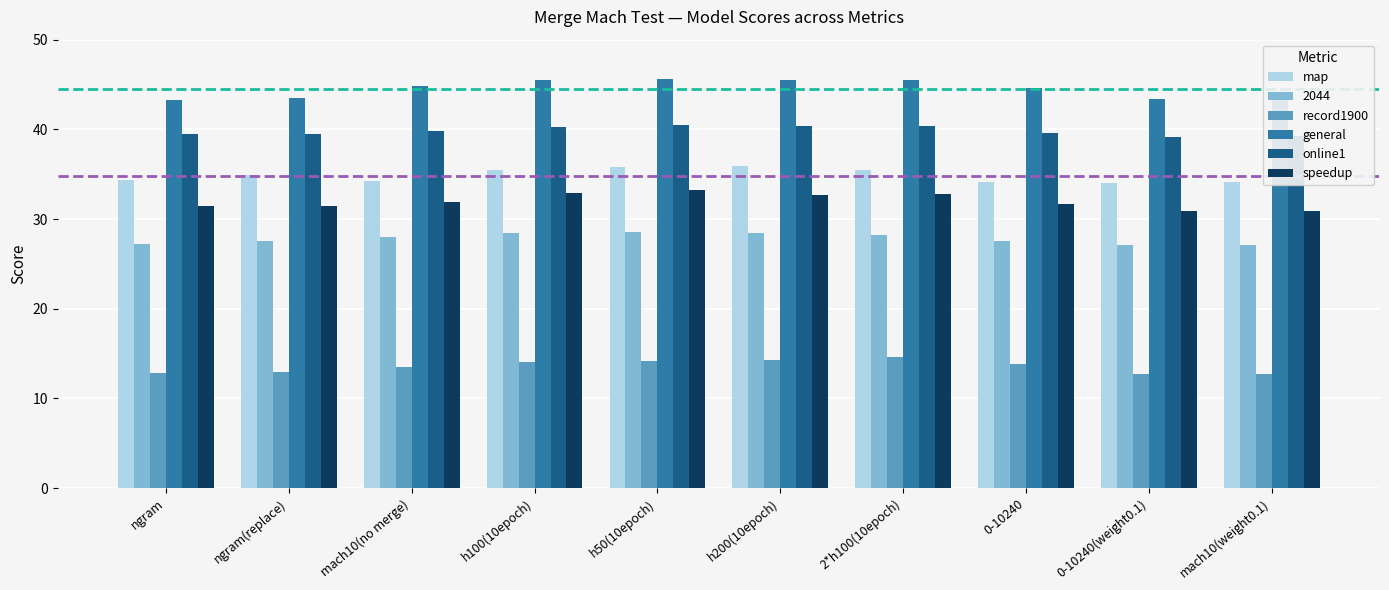

What is the spread (max minus min) of values at h200(10epoch)?

31.3